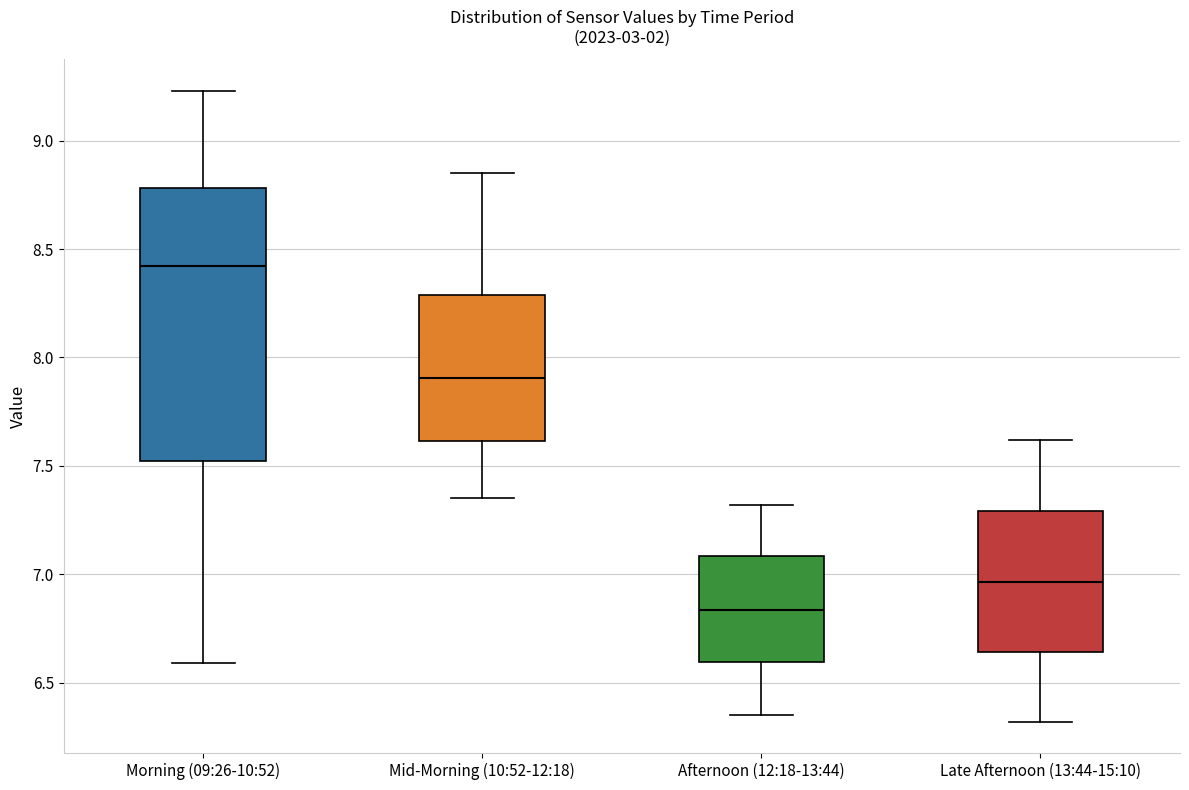

Which box is the tallest, from its lower edge to its upper edge?

Morning (09:26-10:52)